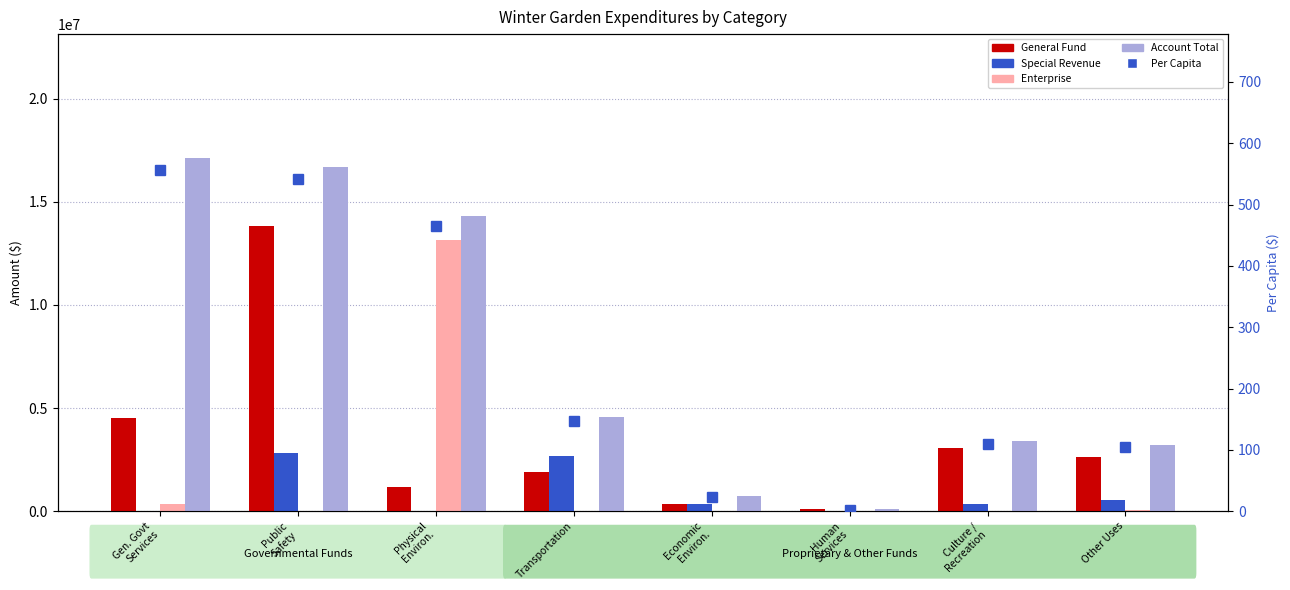

List the series in order of their peak value, highest first.

Account Total, General Fund, Enterprise, Special Revenue, Per Capita